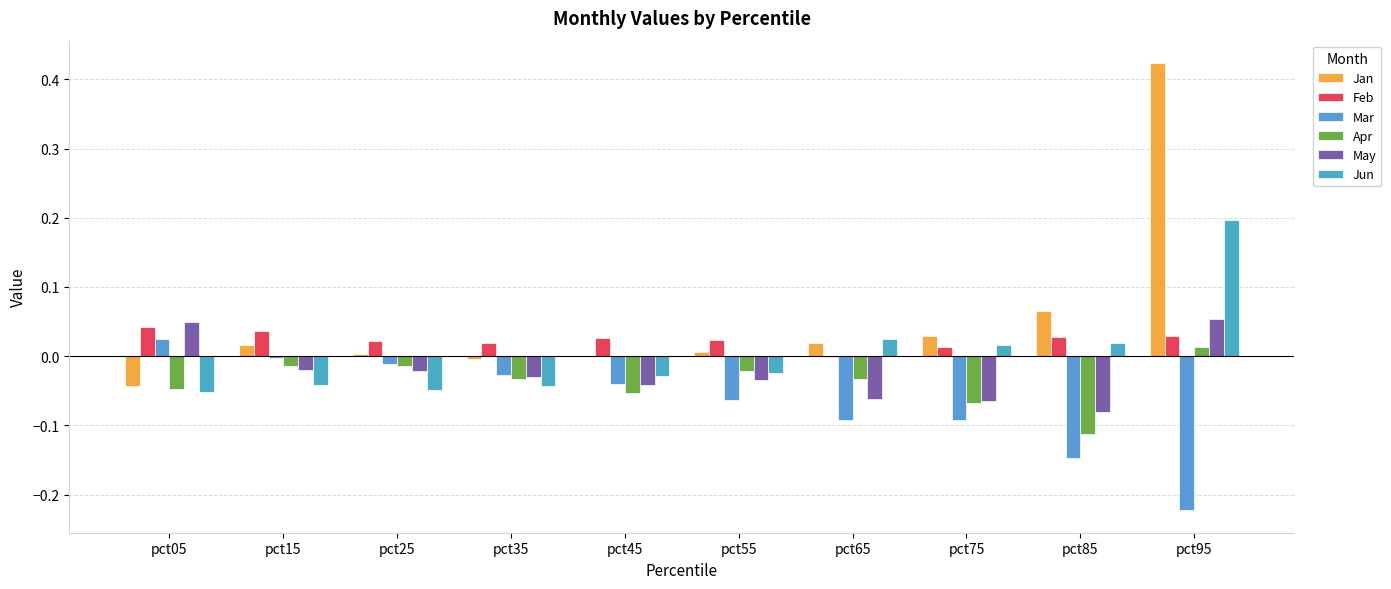

How many values in Jun are above zero?

4